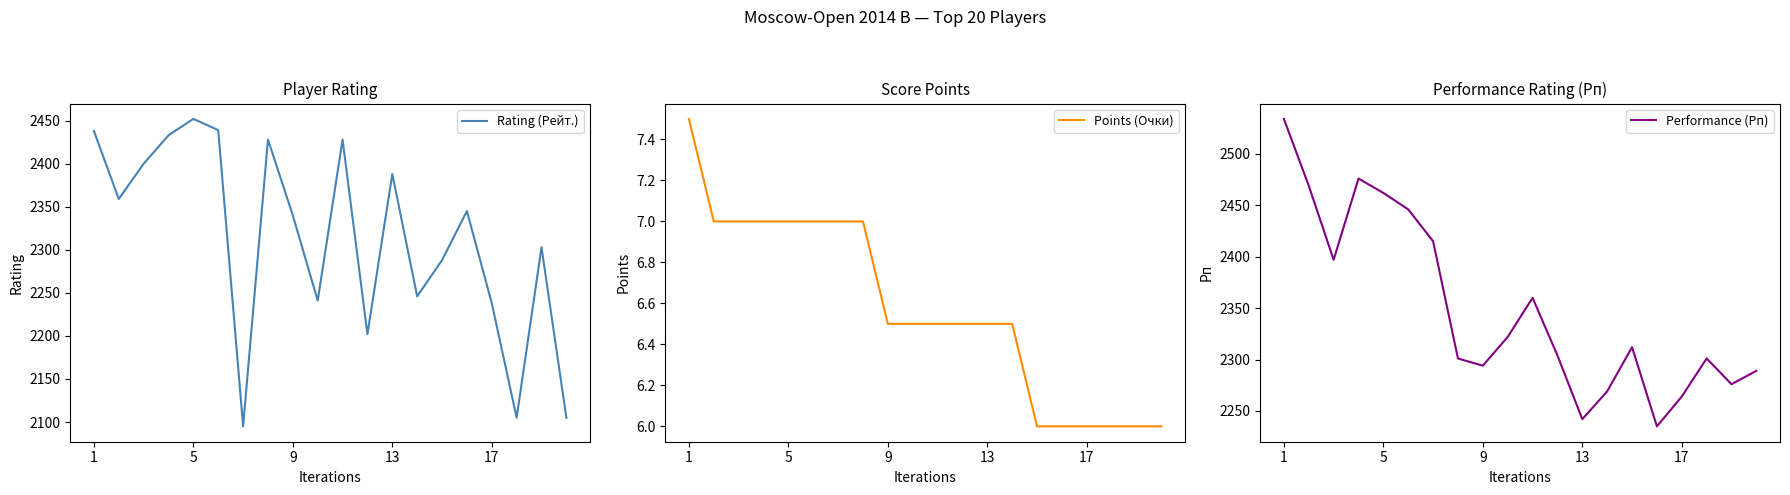

What is the sum of all Rating (Рейт.) values?

46273